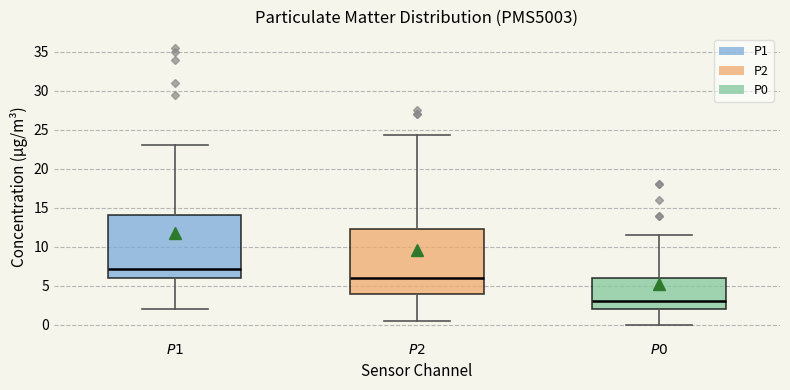

Reading left to right, transcribe this box plot: for each box, give where its median line is, the range the box spans, and where its two whiskers end, as read against the y-axis. The values are not printed on the chart, so give them approximately, as read against the axis.

$\mathit{P1}$: median 7.0, box 6.0 to 14.0, whiskers 2.0 to 23.0
$\mathit{P2}$: median 6.0, box 4.0 to 12.5, whiskers 0.5 to 24.5
$\mathit{P0}$: median 3.0, box 2.0 to 6.0, whiskers 0.0 to 11.5